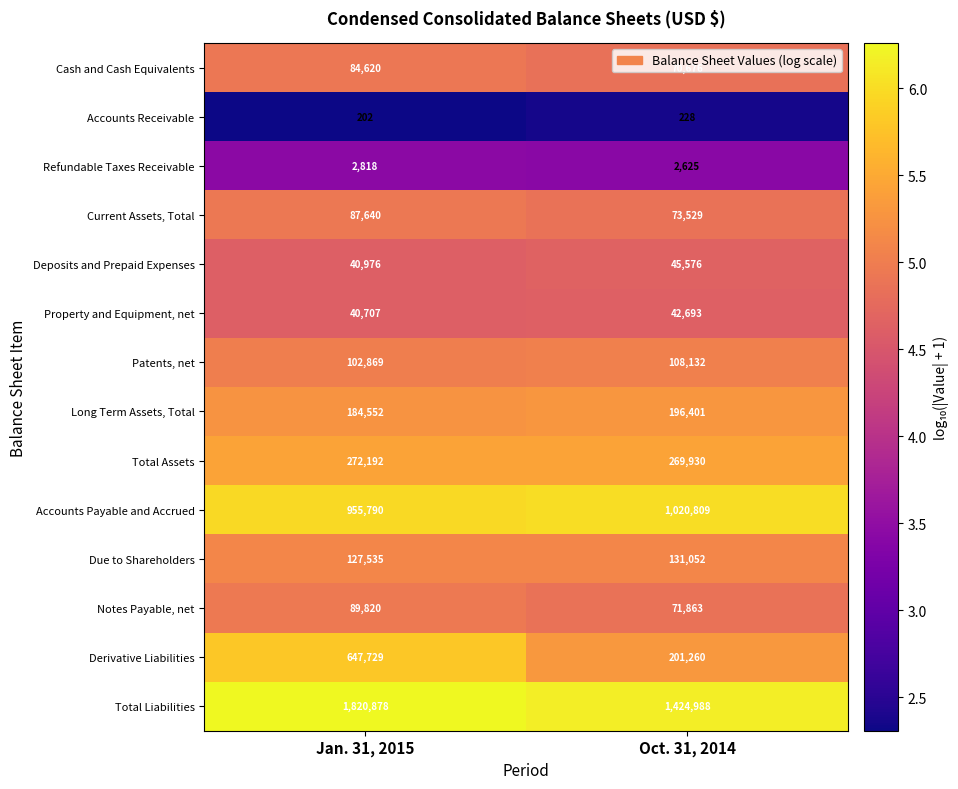

What is the spread (max minus min) of values at Oct. 31, 2014?

1424760